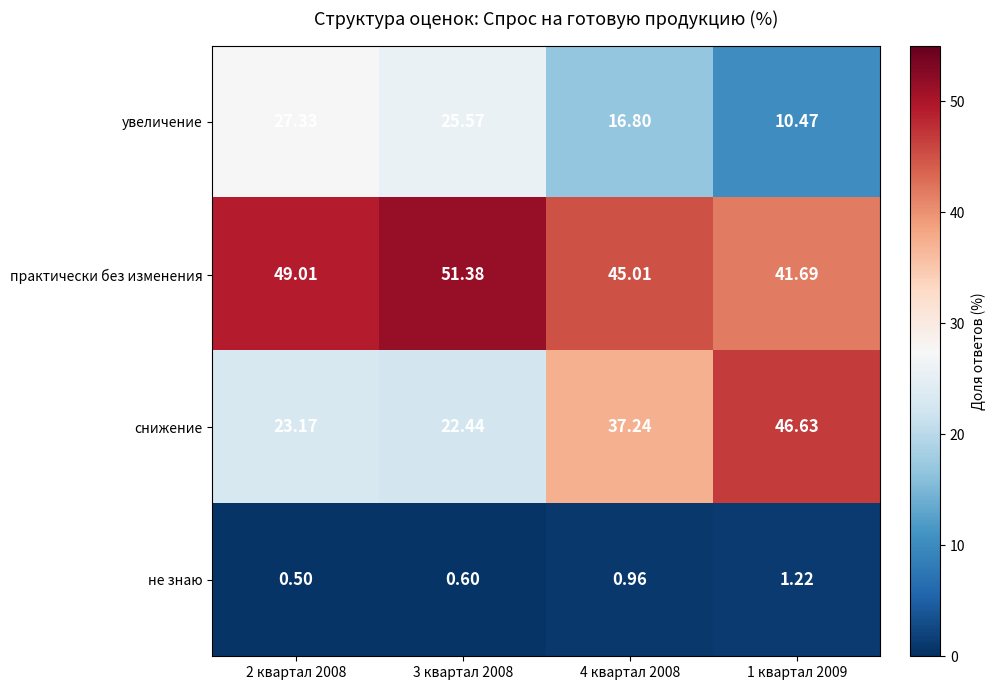

What is the maximum value shown in the chart?

51.4